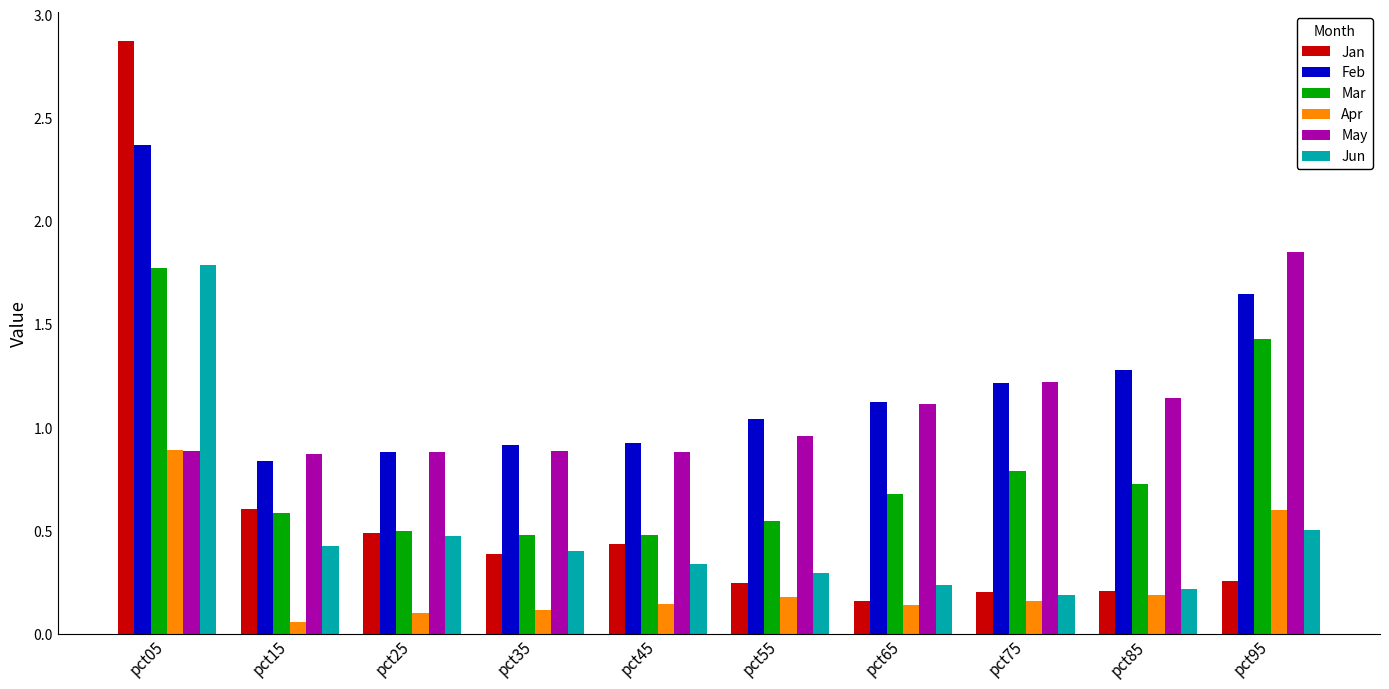

Which series has the widest spread of values?

Jan